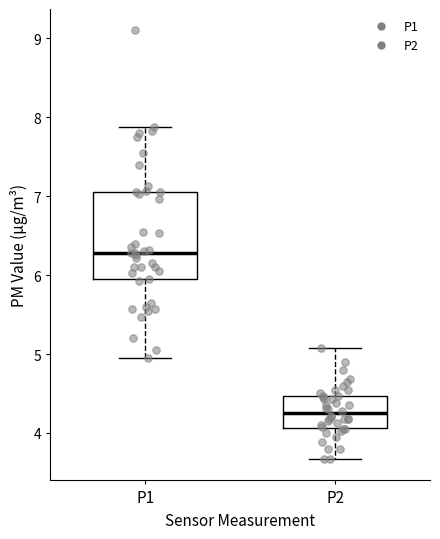

Where does the median line of the box for P1 sit on the y-axis? The values are not printed on the chart, so give them approximately, as read against the axis.

6.3